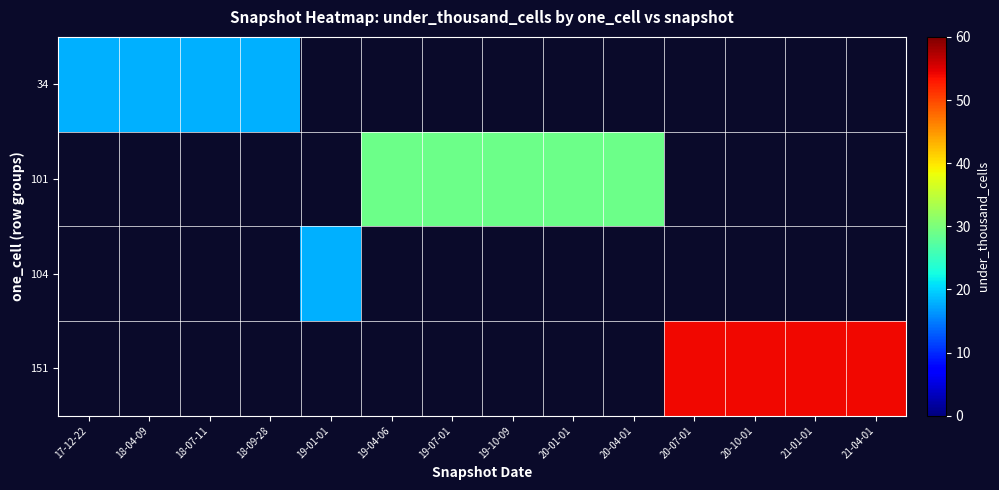

How many series are shown in this chart?

4